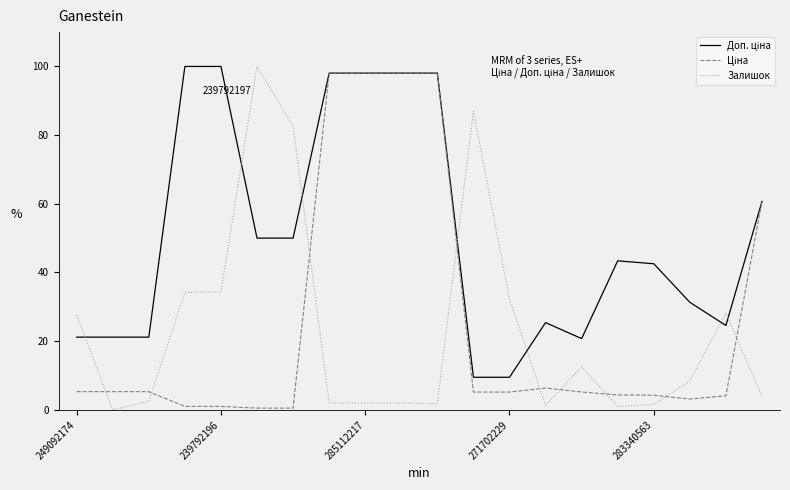

What is the average value of the Ціна series?

25.5